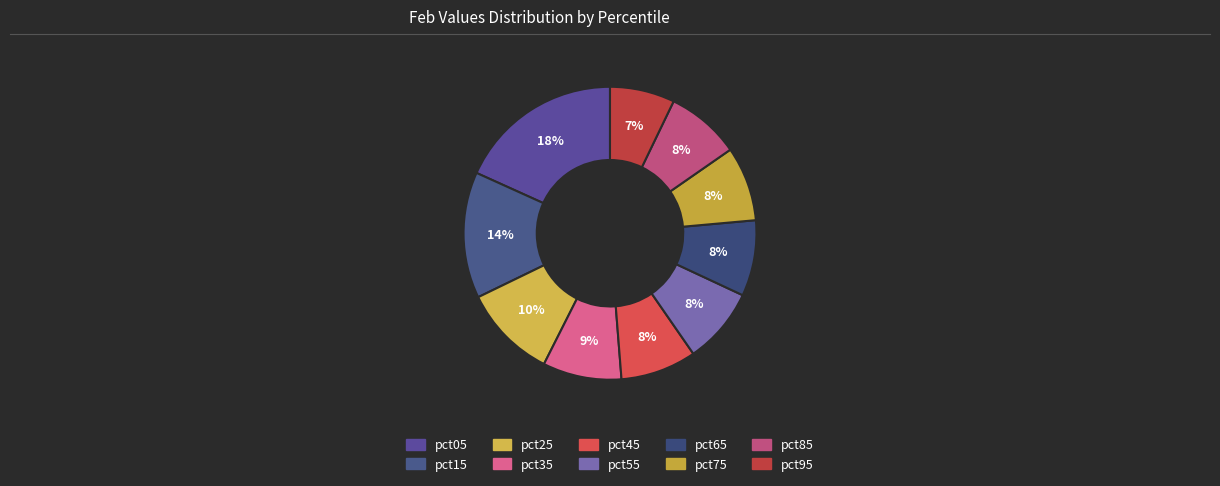

The pct35 slice represents 9% of the pie. True or false?

True